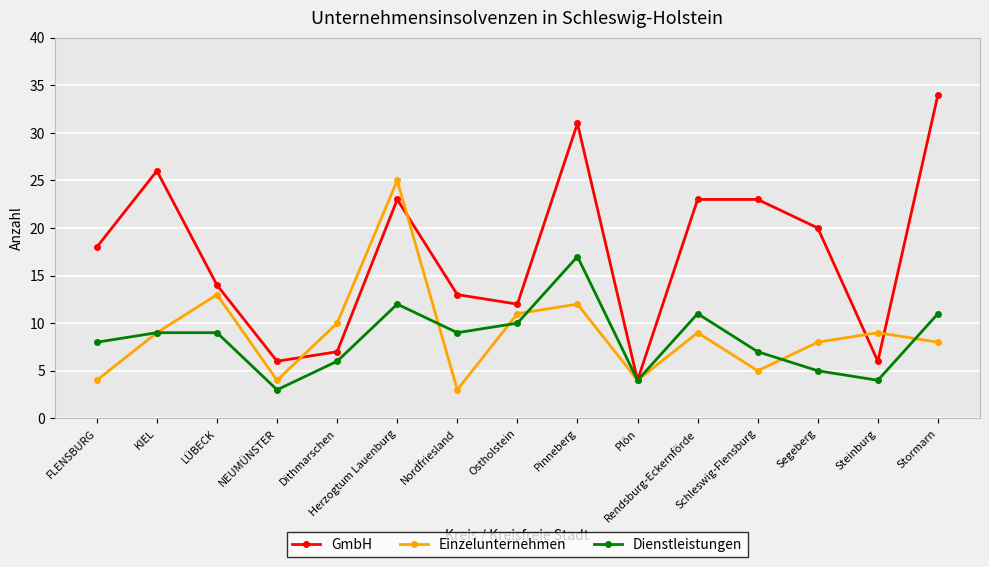

What is the spread (max minus min) of values at LÜBECK?

5